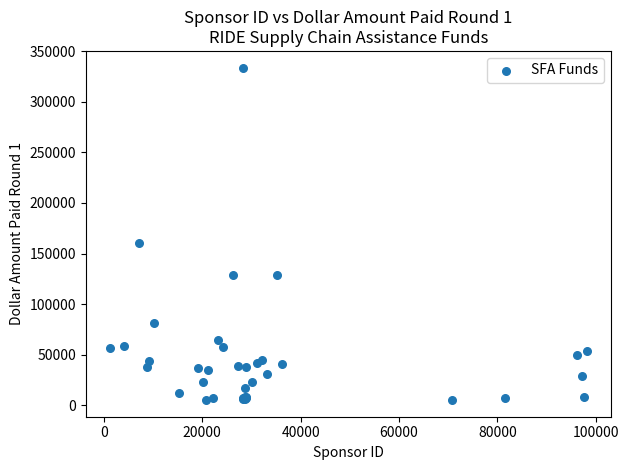

What Y value in the scatter plot is closest to 169449?

160735.6